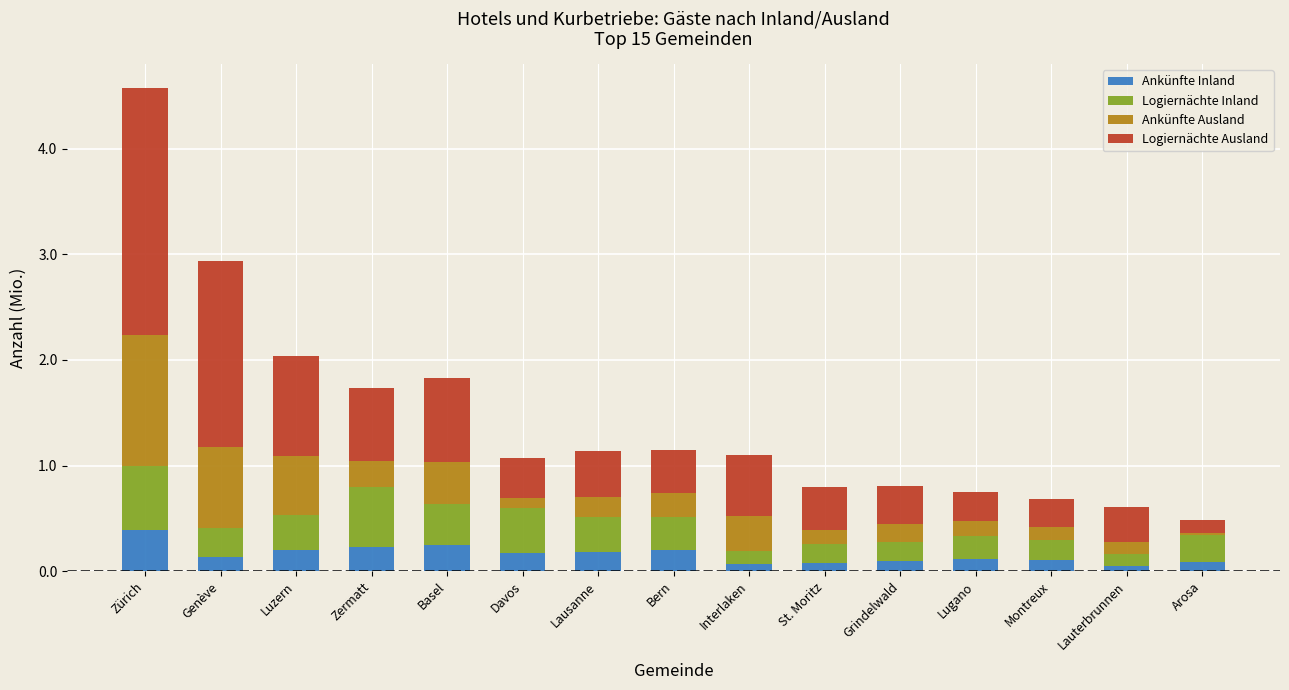

At which category is the sum across all series the highest?

Zürich